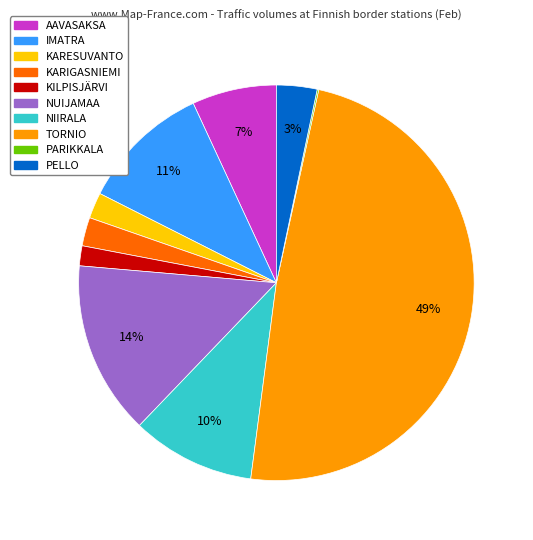

What is the largest slice in the pie chart?

TORNIO